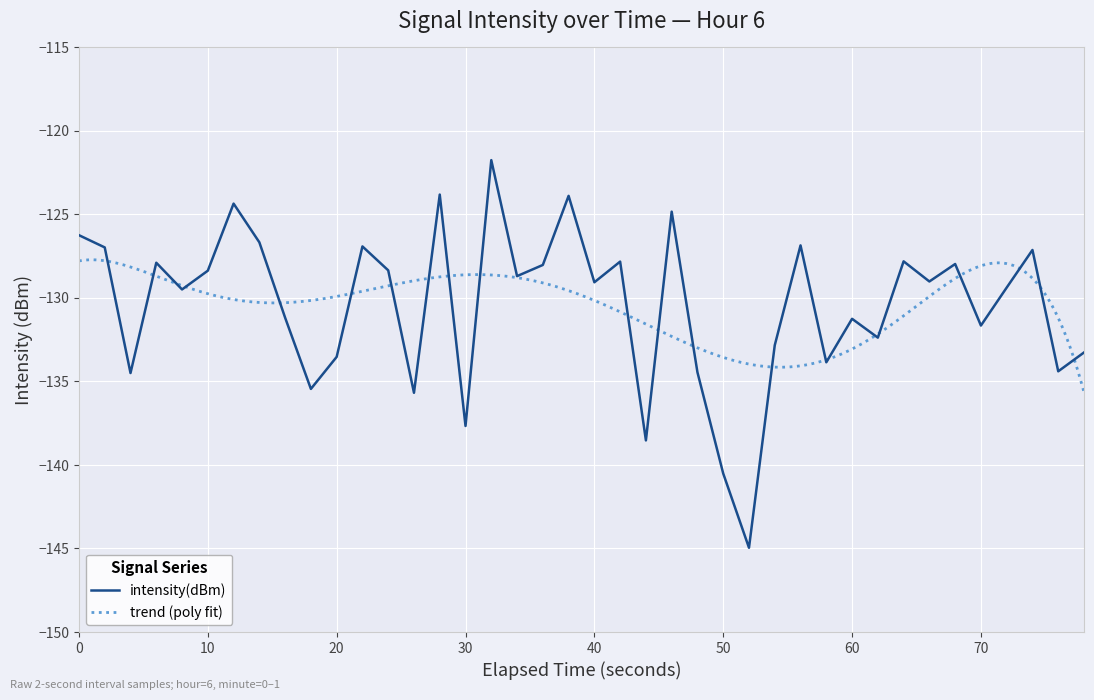

Reading left to right, extract all data points from this chart.

-126.2	-127.0	-134.5	-127.9	-129.5	-128.4	-124.4	-126.7	-131.2	-135.4	-133.5	-126.9	-128.3	-135.7	-123.8	-137.7	-121.7	-128.7	-128.0	-123.9	-129.1	-127.8	-138.5	-124.8	-134.5	-140.5	-145.0	-132.8	-126.9	-133.9	-131.2	-132.4	-127.8	-129.0	-128.0	-131.7	-129.4	-127.1	-134.4	-133.3